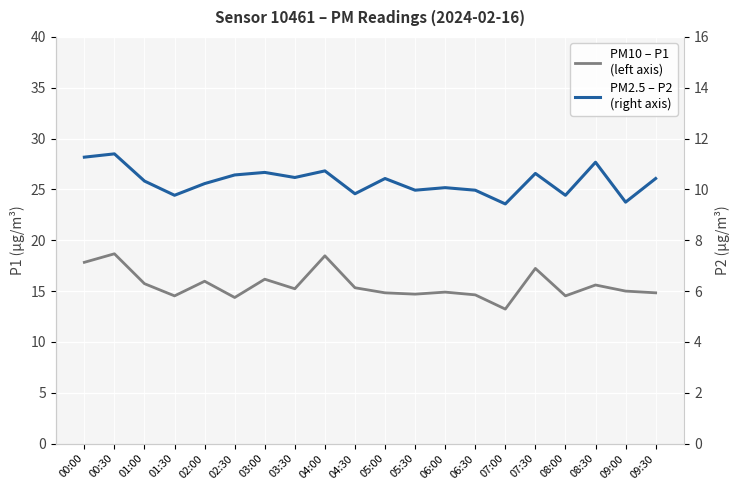

What is the smallest value displayed?

9.4